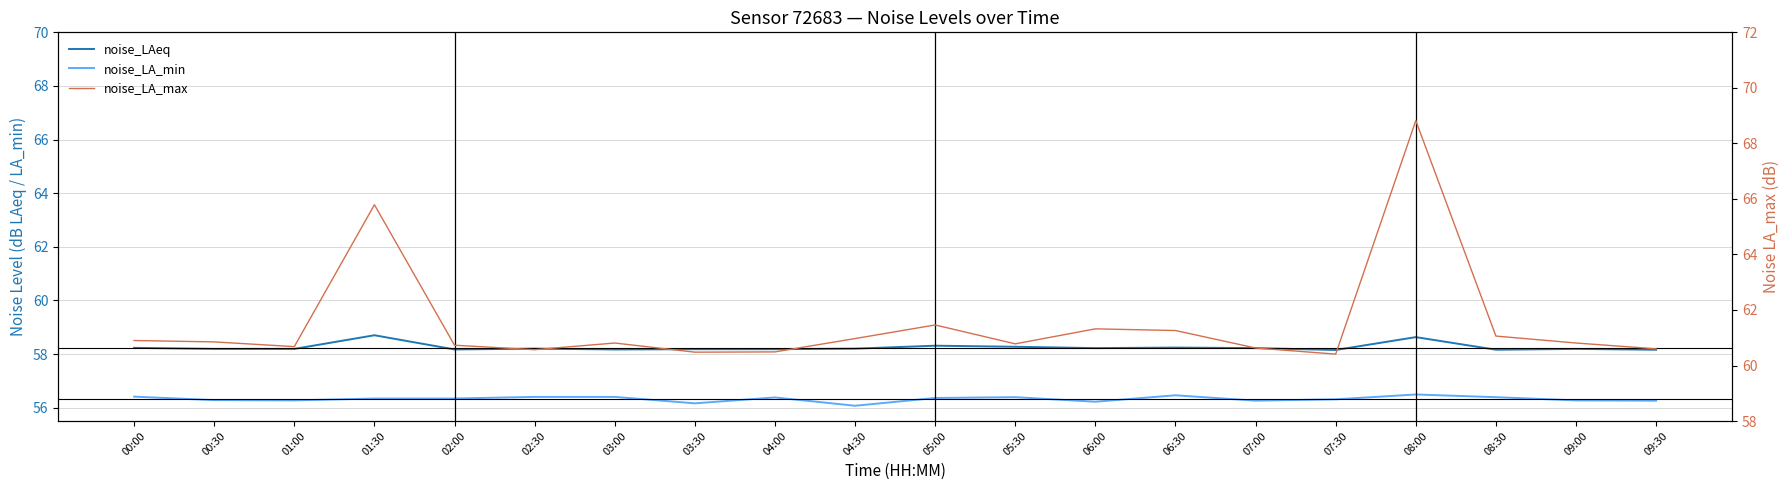

What position from the left is 09:00?

19